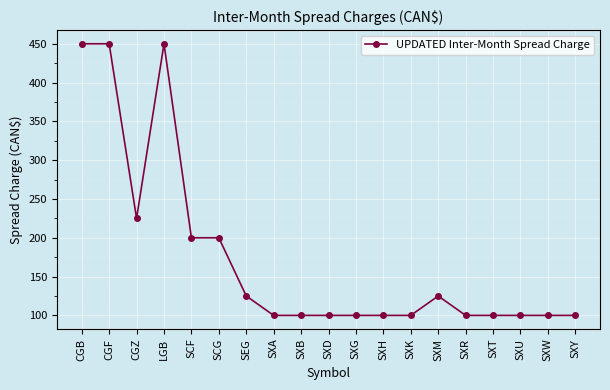

At which category does the data reach its first local valley?

CGZ